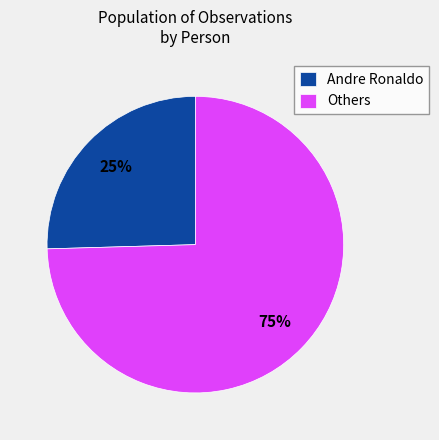

What percentage is the Andre Ronaldo slice, to the nearest percent?

25%